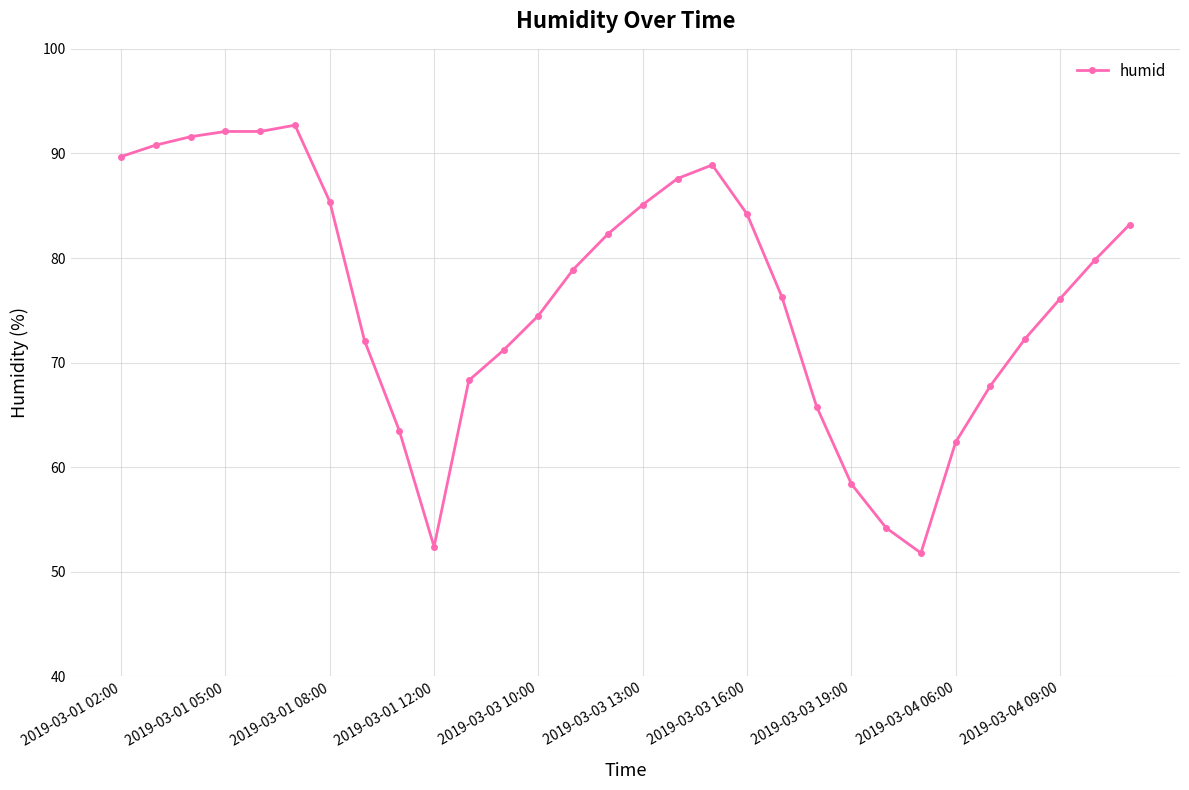

What is the value of the 9th point from the left?

63.5